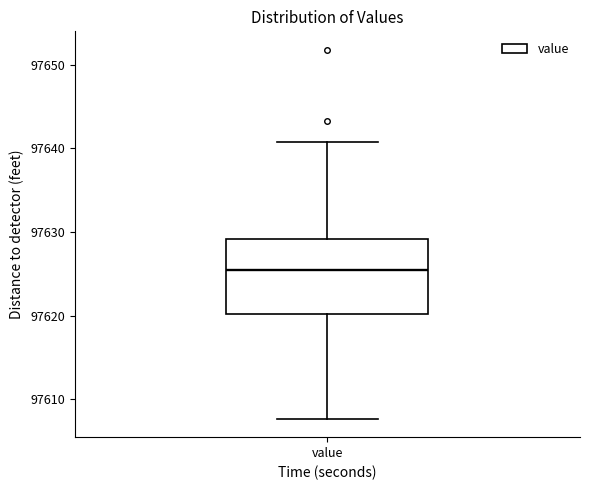

Where does the median line of the box for value sit on the y-axis? The values are not printed on the chart, so give them approximately, as read against the axis.

97625